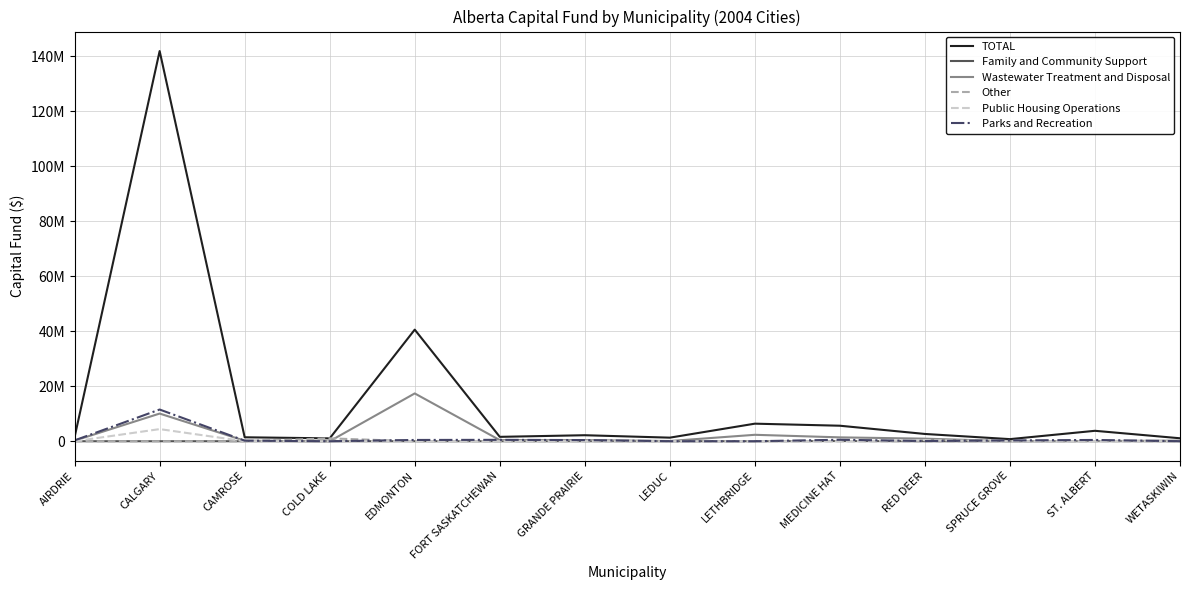

What is the spread (max minus min) of values at LETHBRIDGE?

6388000